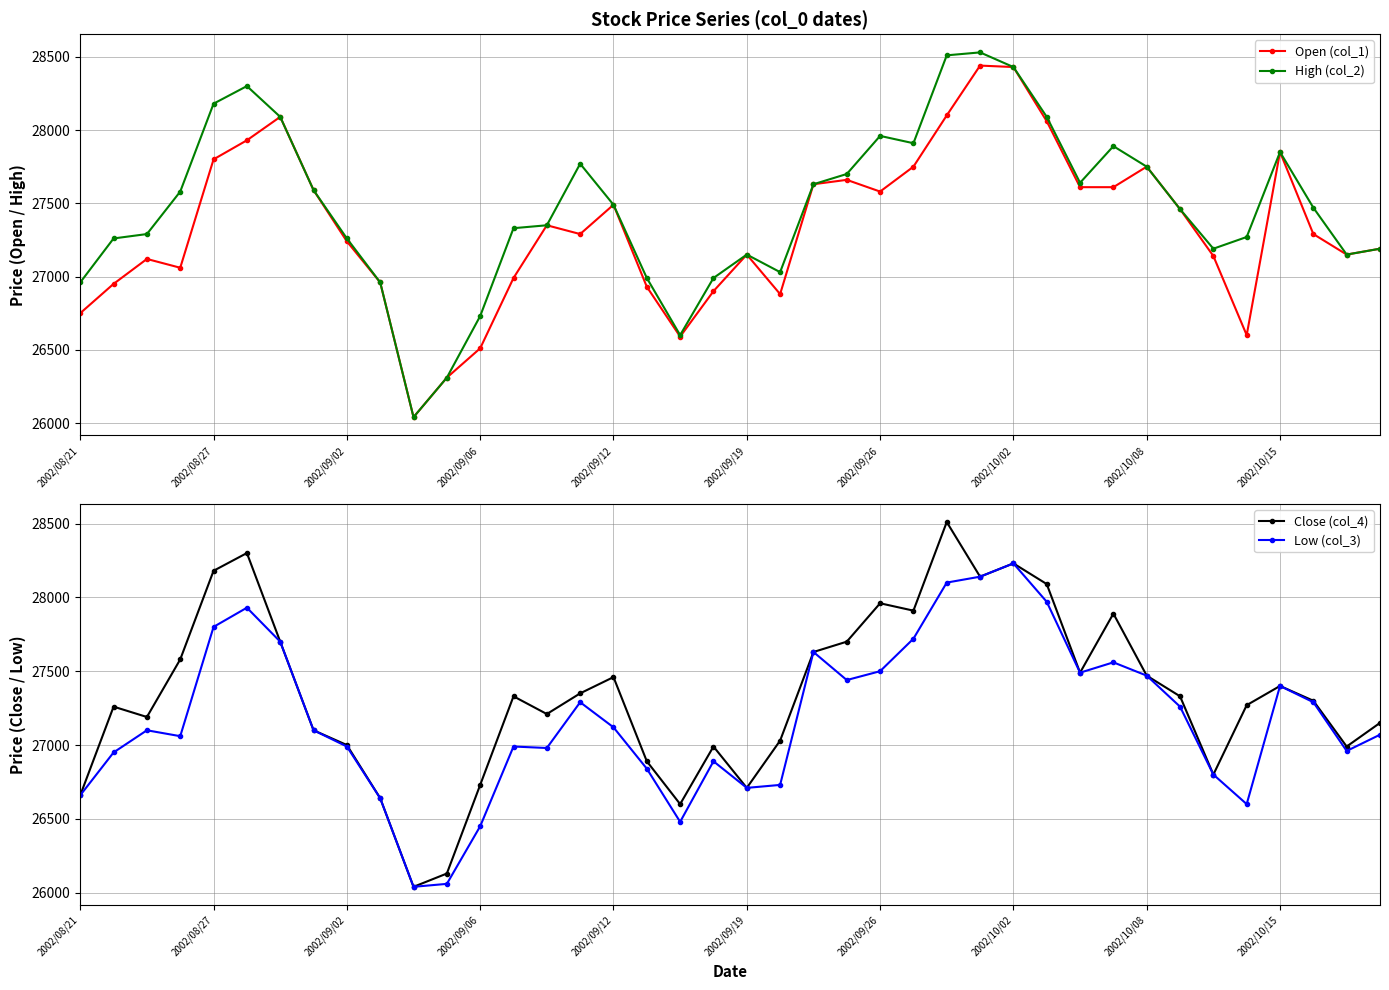

How many values in the High (col_2) series are below 27470?

20